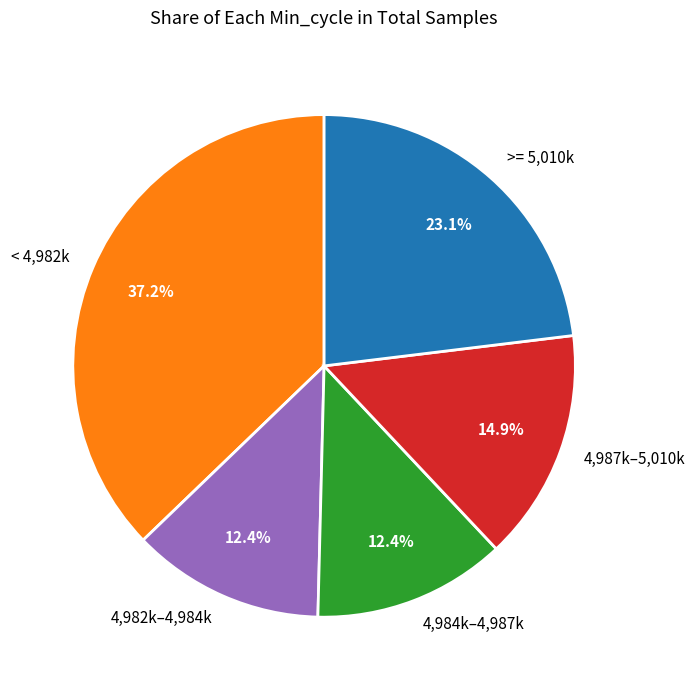

Is the sum of 4,984k–4,987k and >= 5,010k greater than half?

No